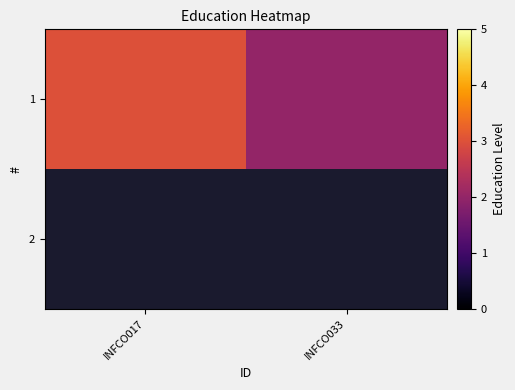

Which category has the highest value across all series?

INFCO017